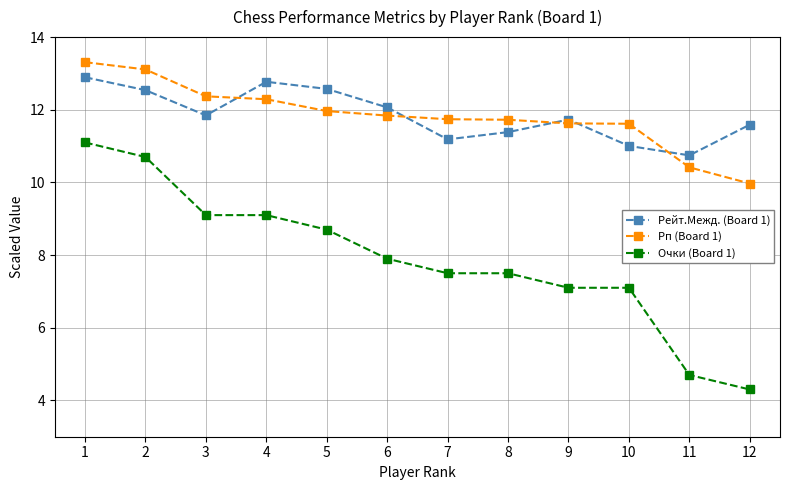

True or false: Очки (Board 1) and Рейт.Межд. (Board 1) cross at least once.

False